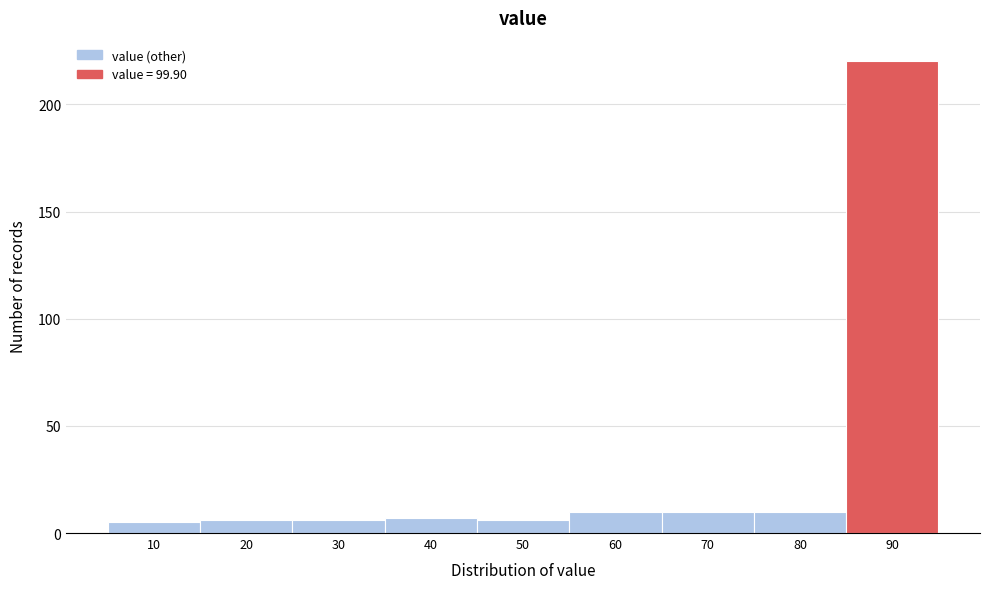

Reading left to right, extract all data points from this chart.

5	6	6	7	6	10	10	10	220